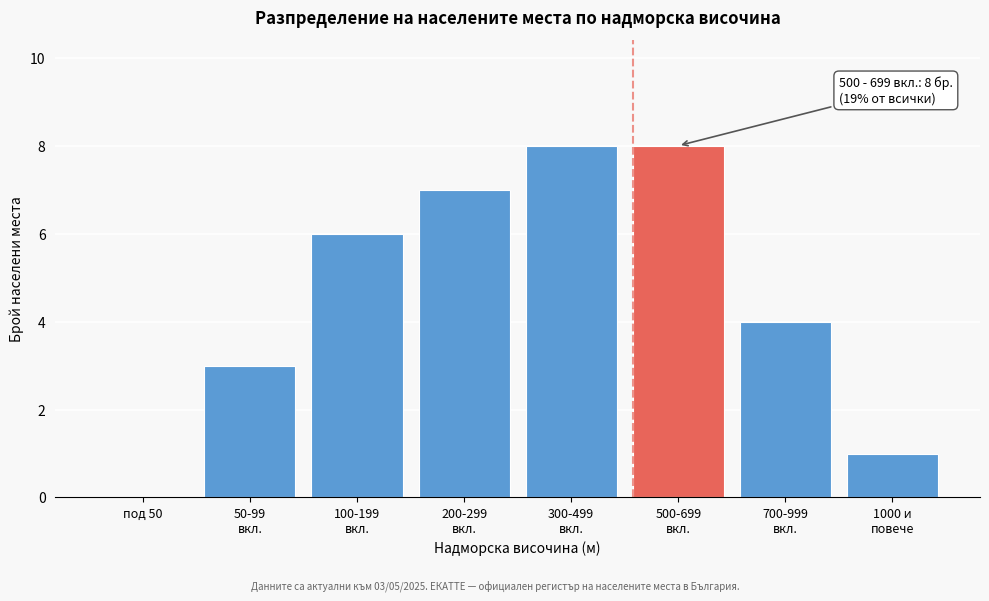

What is the greatest value displayed?

8